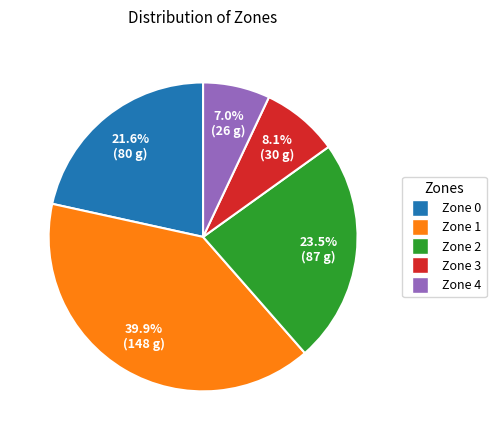

Is there any slice that represents more than half of the pie?

No